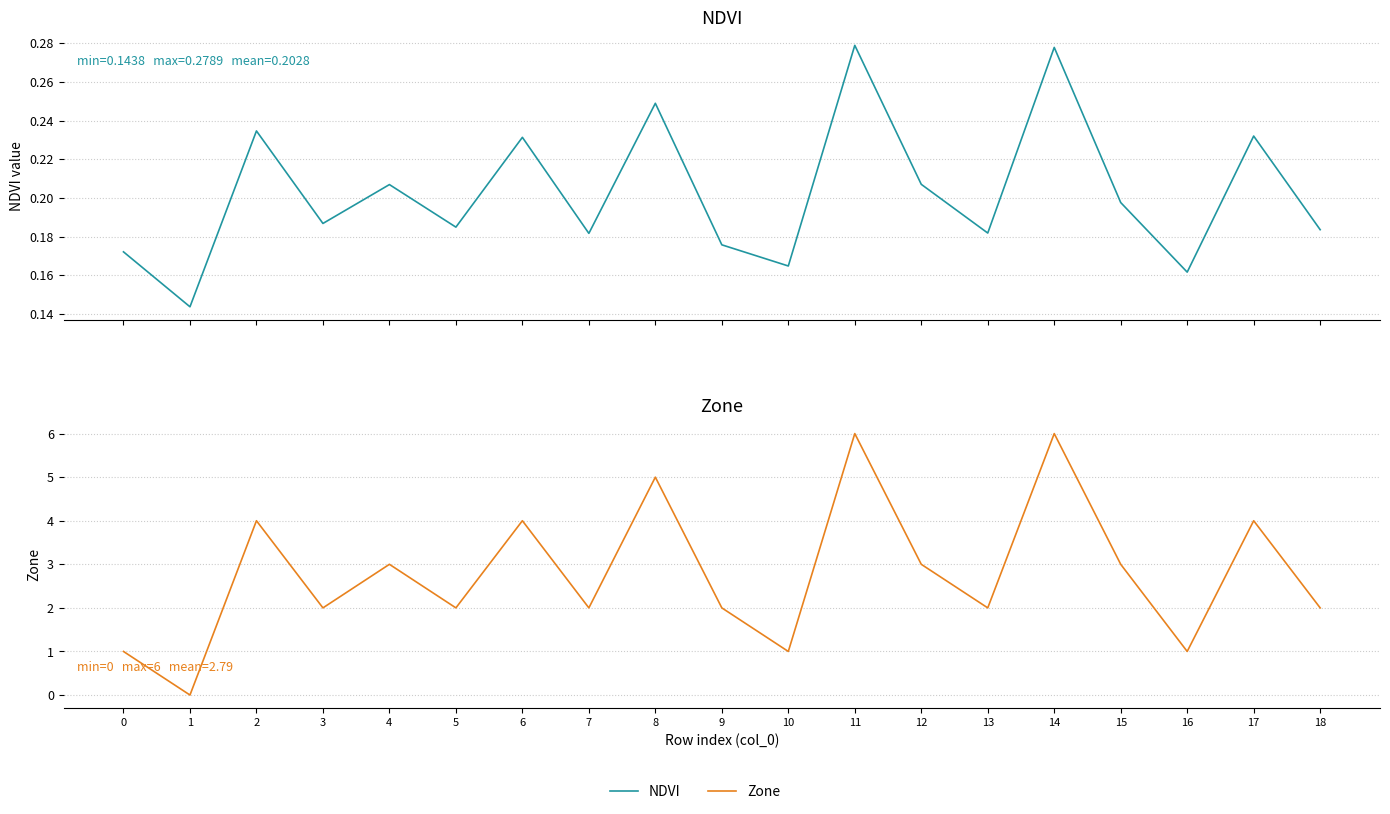

Count the Zone values in the range 2 to 4.

12